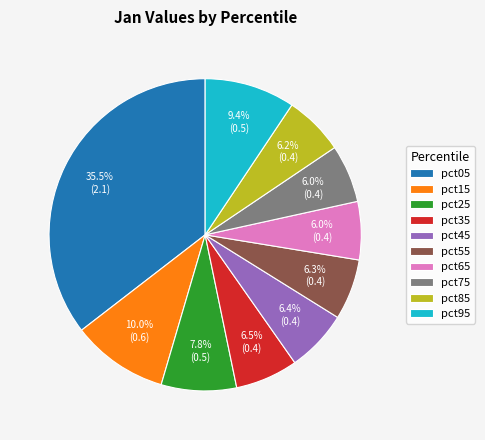

To the nearest percent, what portion does pct65 represent?

6%